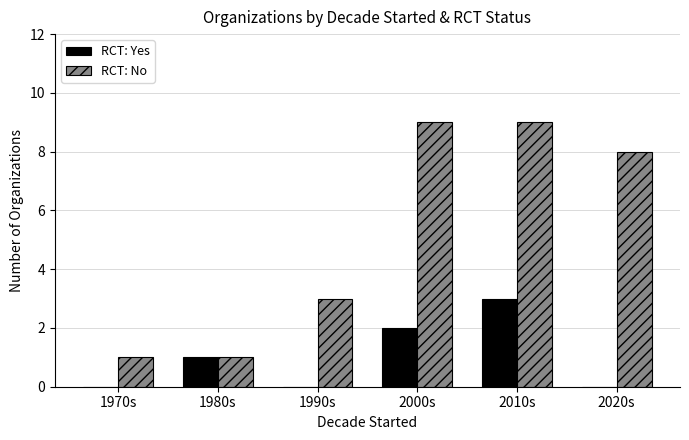

What is the highest value of the RCT: Yes series?

3